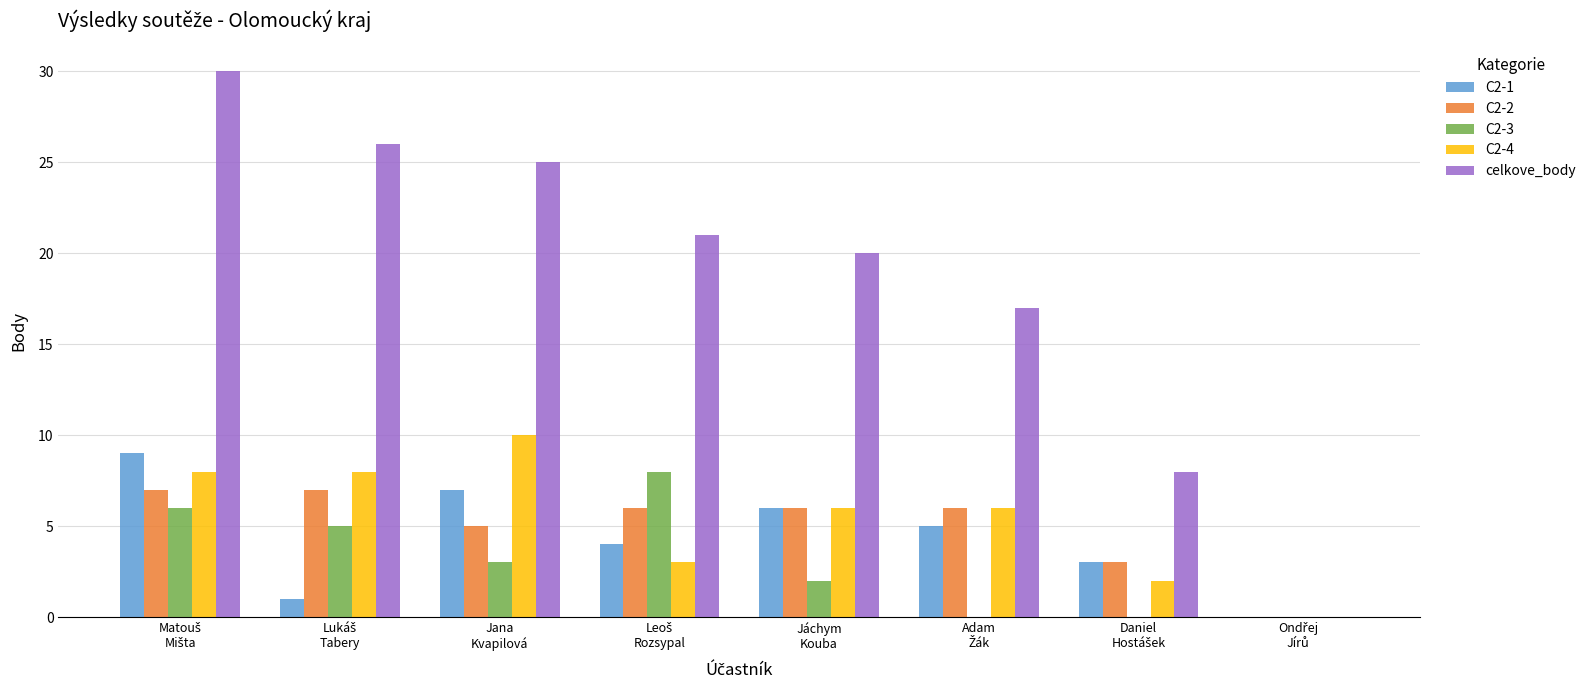

Which series has the largest total across all categories?

celkove_body